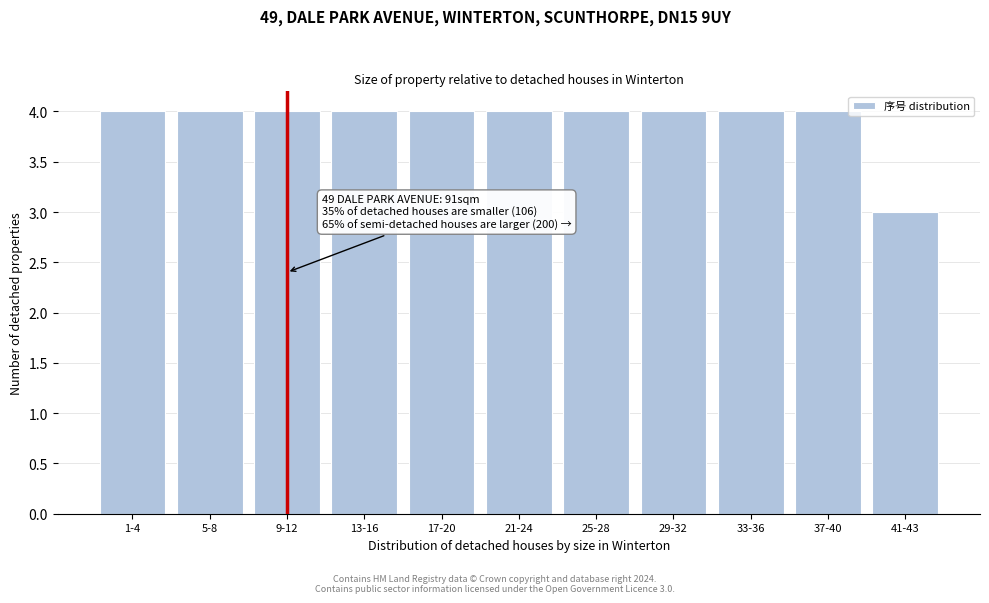

Reading right to left, transcribe all the data shown in this chart.

41-43=3	37-40=4	33-36=4	29-32=4	25-28=4	21-24=4	17-20=4	13-16=4	9-12=4	5-8=4	1-4=4